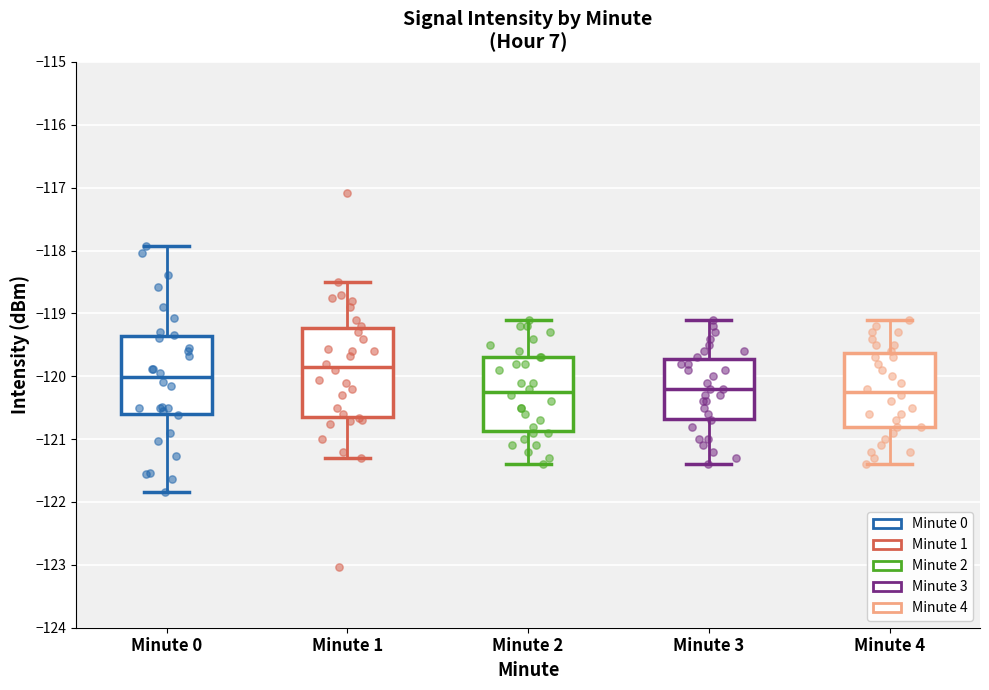

Which box has the highest median line?

Minute 1